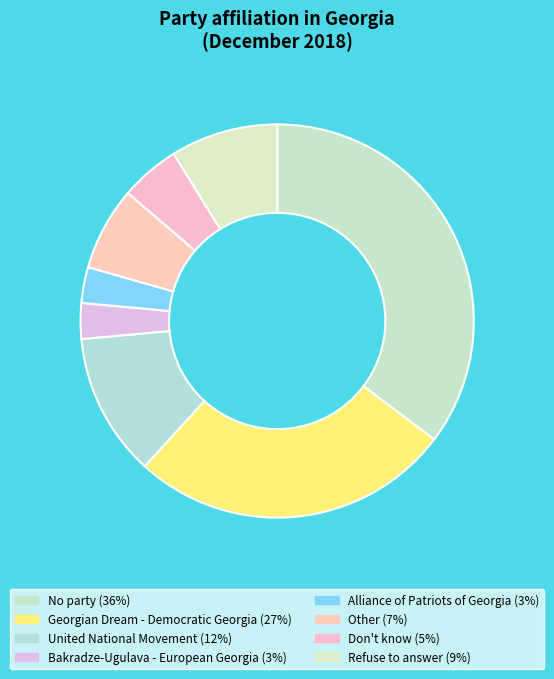

How many slices are in this pie chart?

8